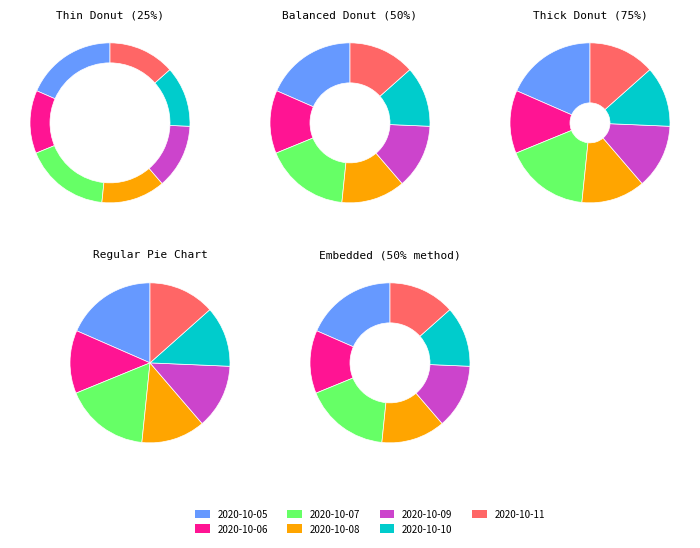

What is the total percentage of 2020-10-08 and 2020-10-09?

25.9%